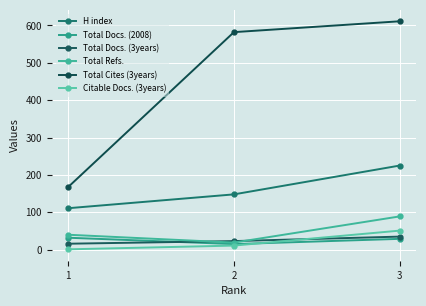

What are all the series names shown in the legend?

H index, Total Docs. (2008), Total Docs. (3years), Total Refs., Total Cites (3years), Citable Docs. (3years)